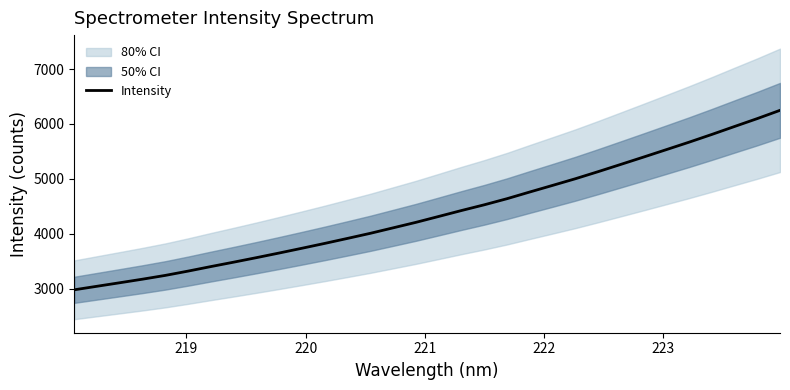

What is the minimum value for Intensity?

2977.0